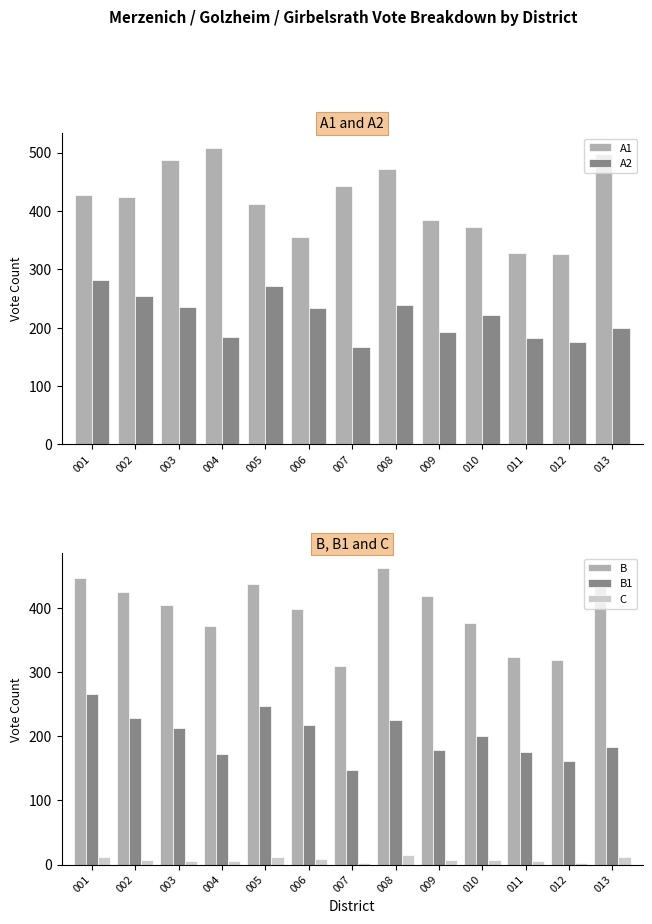

Is it true that A1 equals 538 at 012?

False